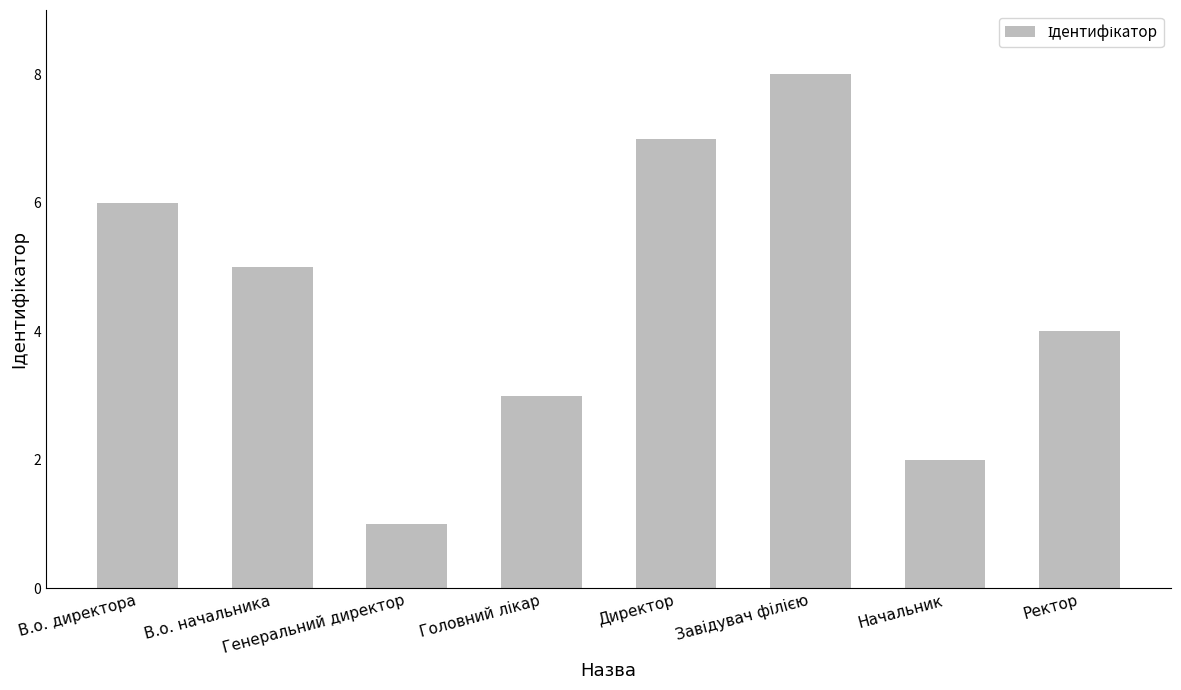

True or false: the data shows 7 at Директор.

True